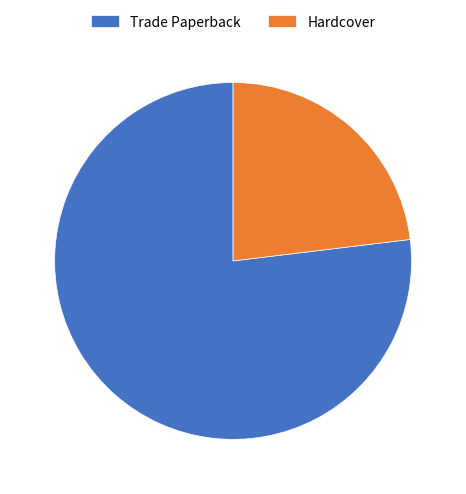

Combined, do Trade Paperback and Hardcover account for over 50%?

Yes